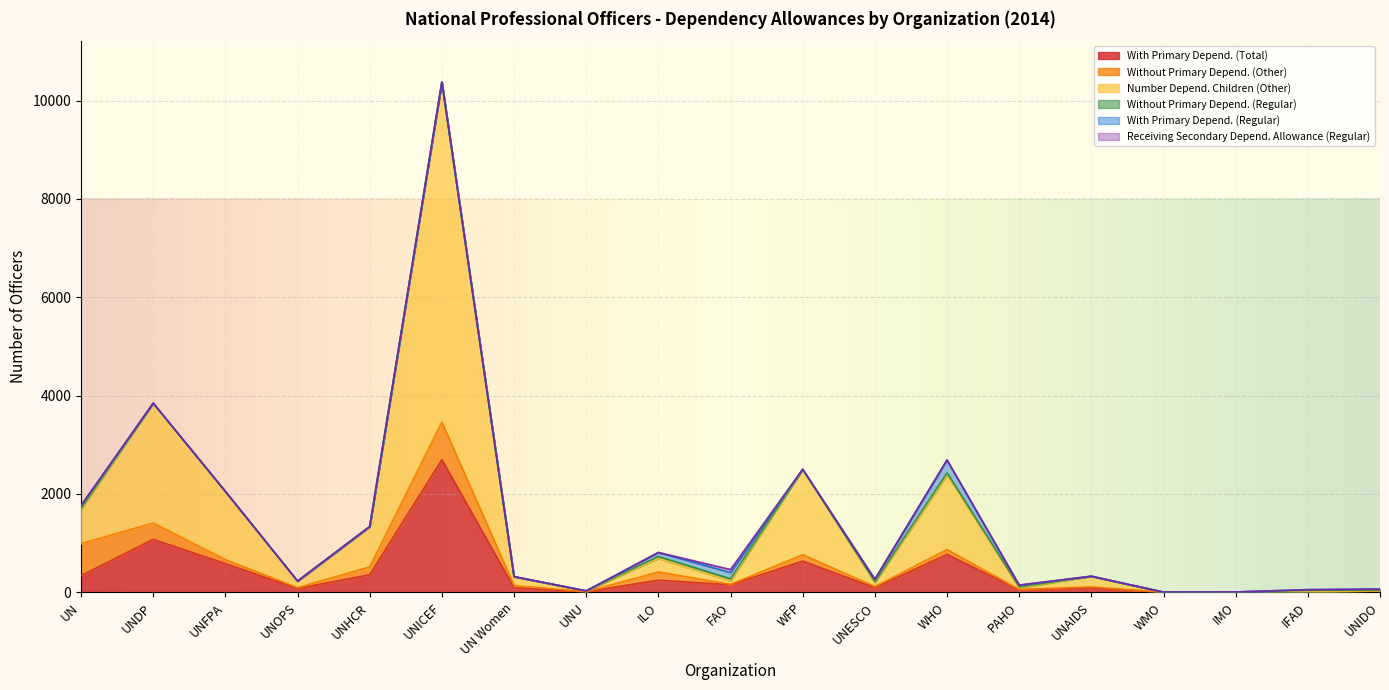

What is the average value of the With Primary Depend. (Total) series?

385